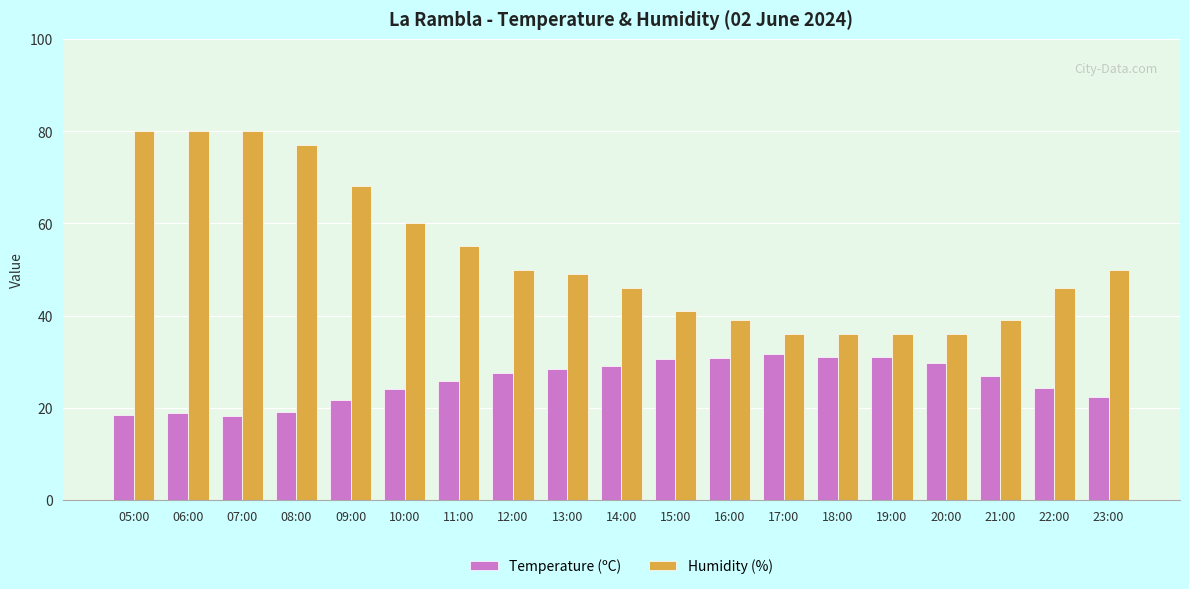

How many data points does each series have?

19